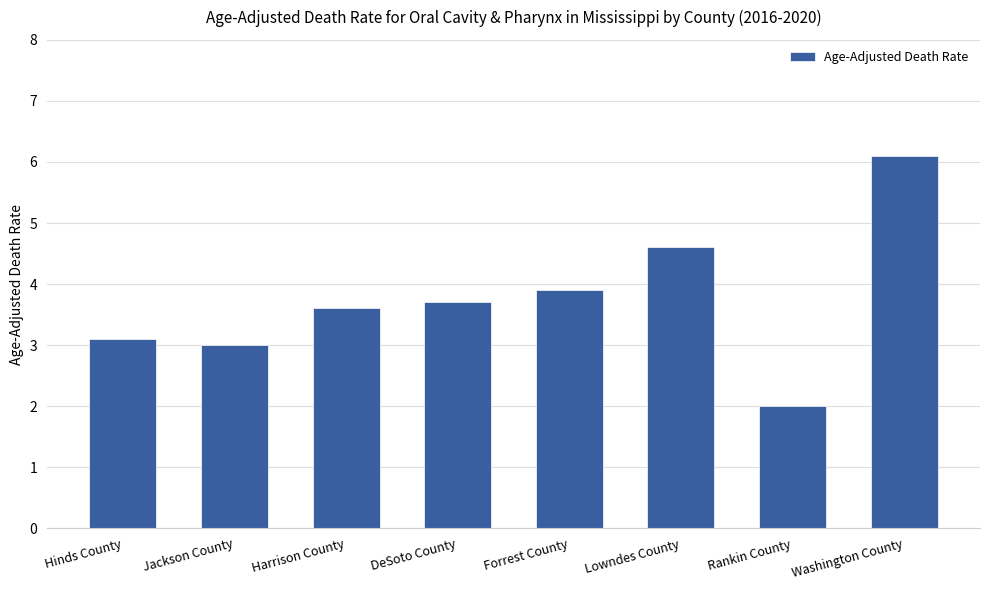

The chart shows a value of 1.9 at Lowndes County. True or false?

False